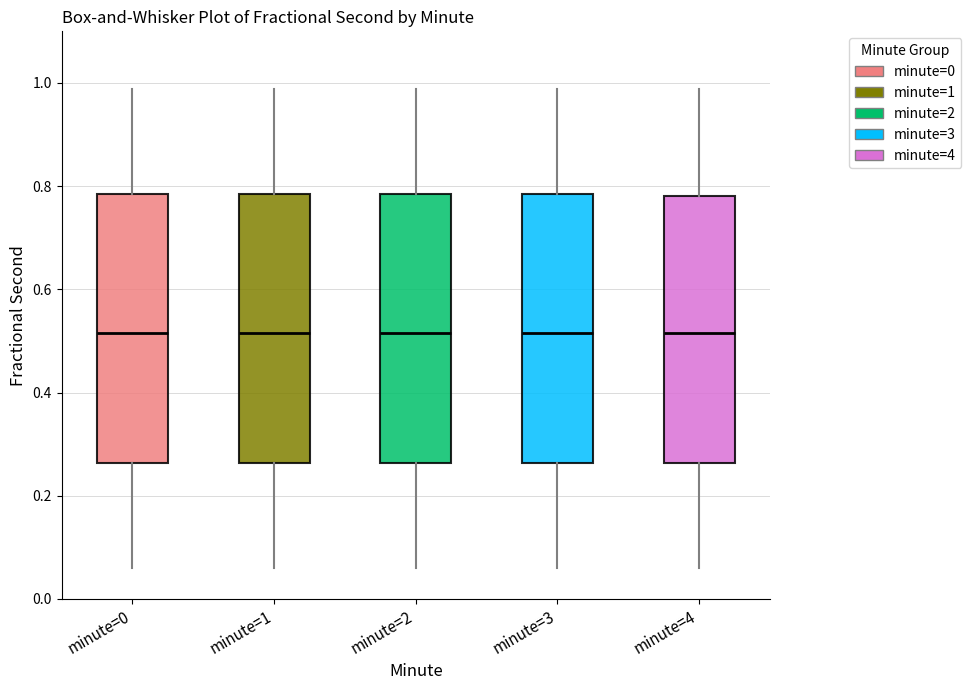

Reading left to right, read every box against the y-axis: the position of its median line, the range the box covers, and the ends of its whiskers. The values are not printed on the chart, so give them approximately, as read against the axis.

minute=0: median 0.52, box 0.26 to 0.78, whiskers 0.06 to 0.98
minute=1: median 0.52, box 0.26 to 0.78, whiskers 0.06 to 0.98
minute=2: median 0.52, box 0.26 to 0.78, whiskers 0.06 to 0.98
minute=3: median 0.52, box 0.26 to 0.78, whiskers 0.06 to 0.98
minute=4: median 0.52, box 0.26 to 0.78, whiskers 0.06 to 0.98